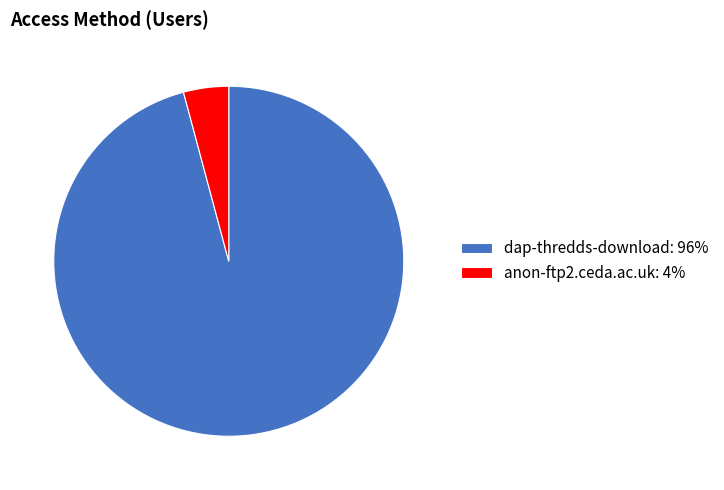

True or false: dap-thredds-download: 96% accounts for 96% of the total.

True